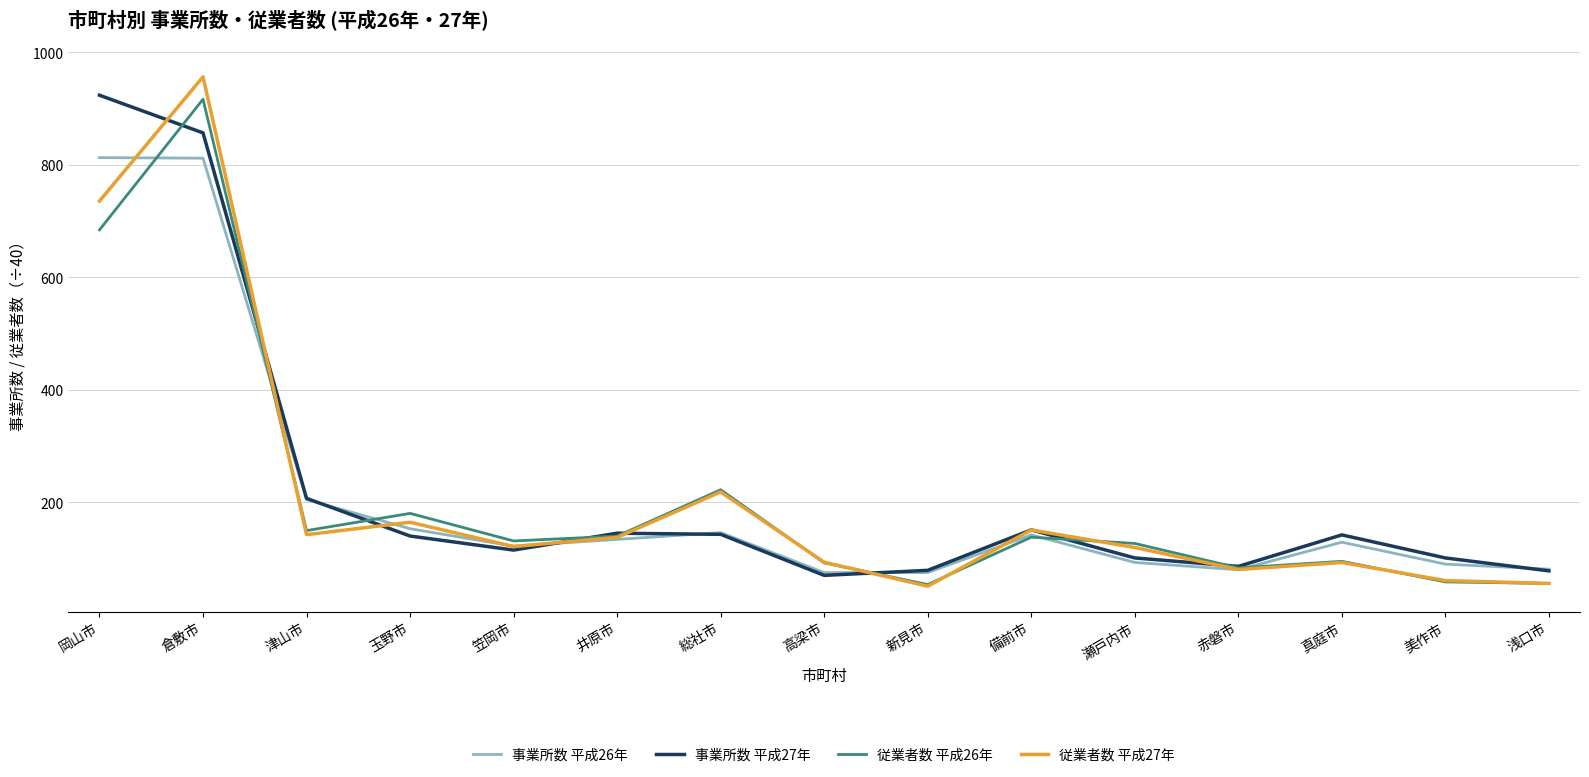

Which series ends up on top after the final intersection of 事業所数 平成26年 and 従業者数 平成27年?

事業所数 平成26年